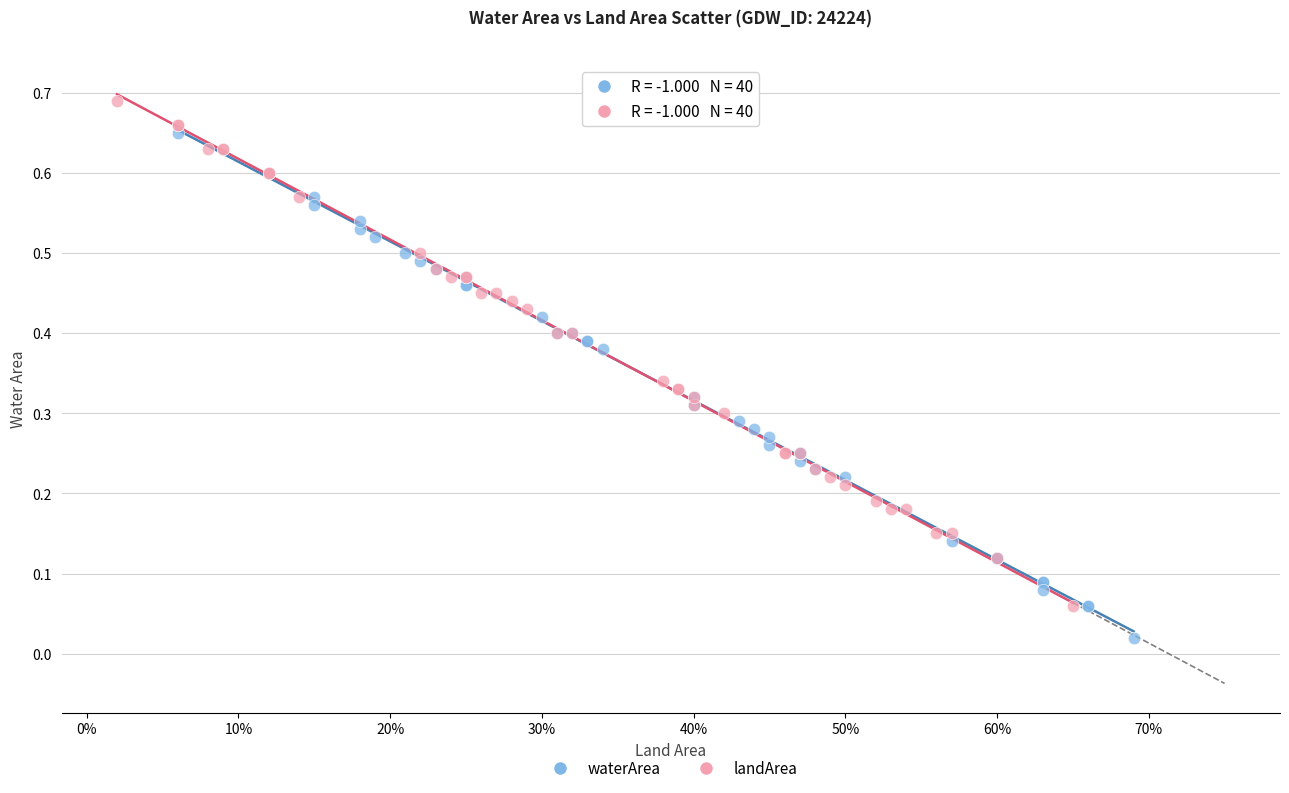

Which series contains the highest Y value?

landArea